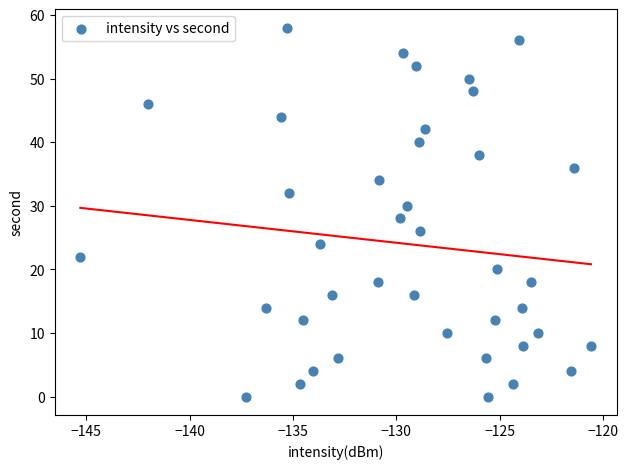

What is the range of Y values (max minus min)?

58